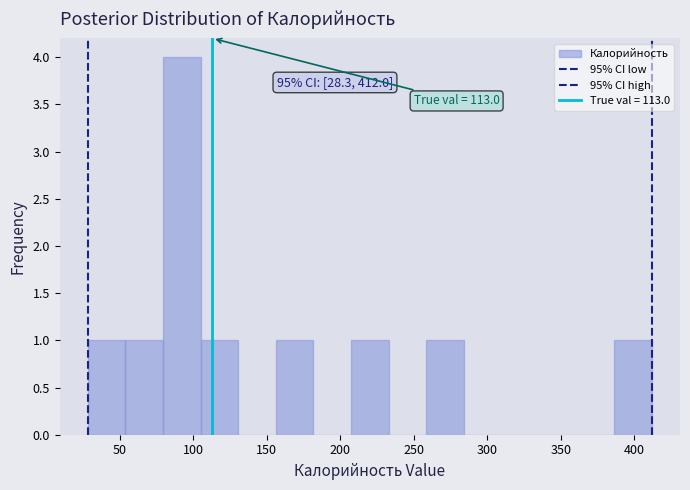

Which range on the x-axis has the tallest bar?

80 to 105